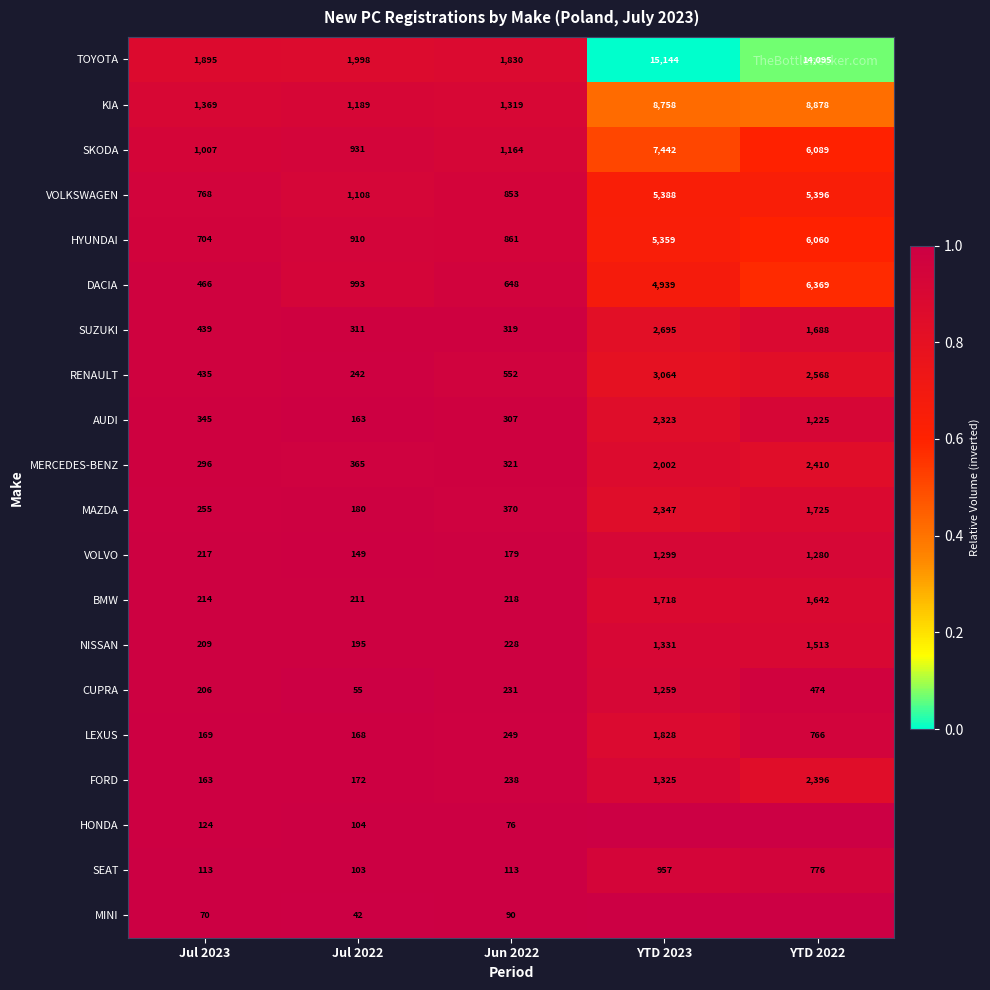

Rank the categories by DACIA value from highest to lowest.

YTD 2022, YTD 2023, Jul 2022, Jun 2022, Jul 2023